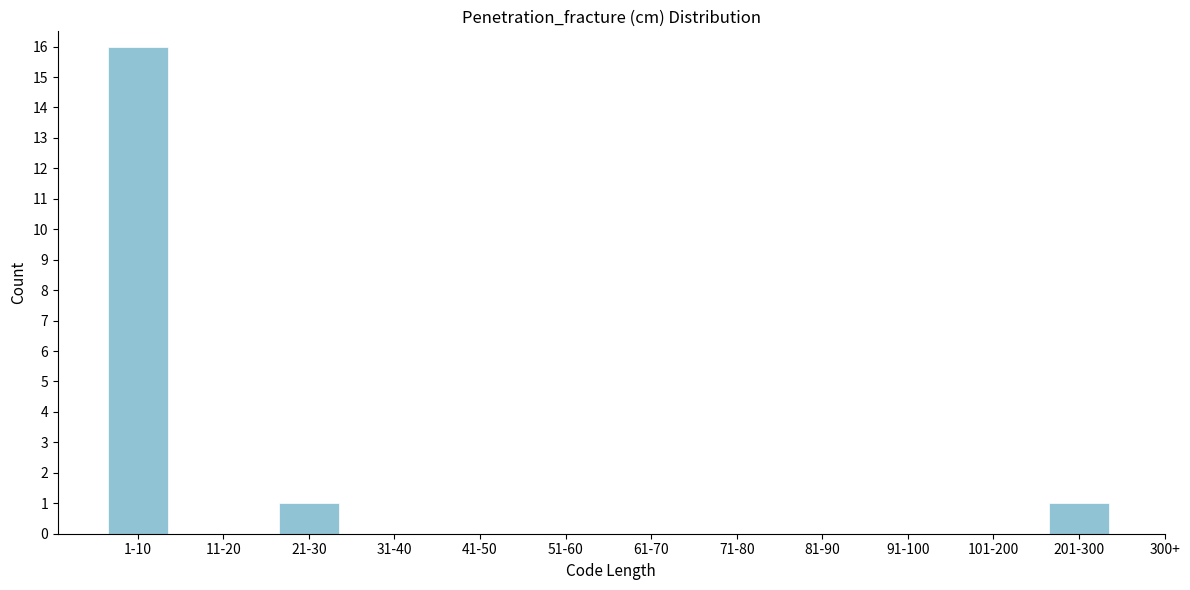

Reading left to right, extract all data points from this chart.

1-10=16	11-20=0	21-30=1	31-40=0	41-50=0	51-60=0	61-70=0	71-80=0	81-90=0	91-100=0	101-200=0	201-300=1